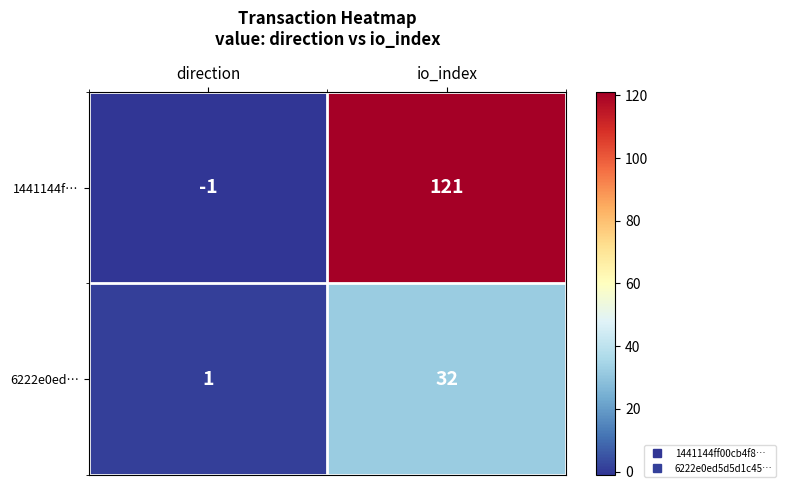

At which category is the sum across all series the highest?

io_index